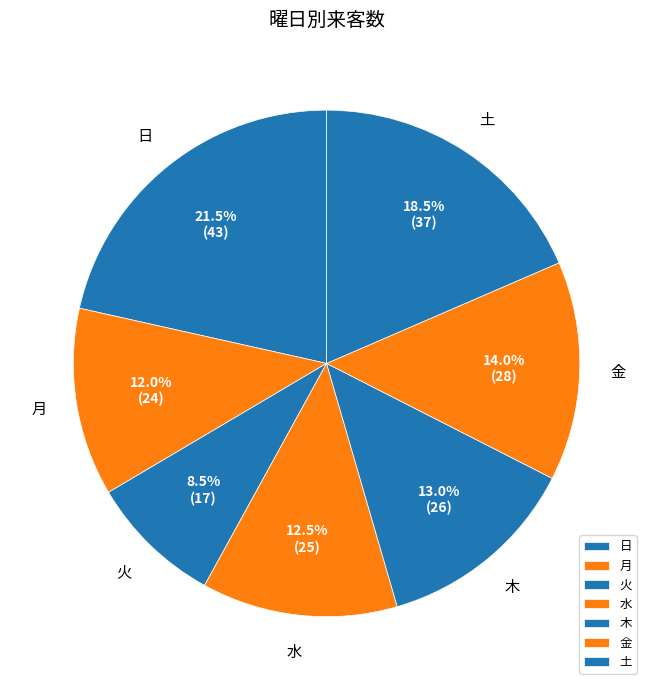

Which slice is the smallest?

火